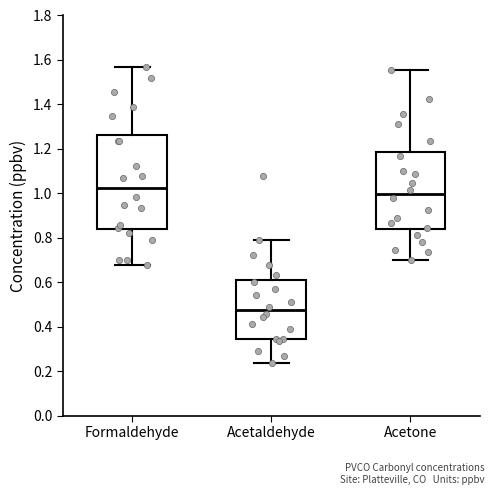

Reading left to right, read every box against the y-axis: the position of its median line, the range the box covers, and the ends of its whiskers. The values are not printed on the chart, so give them approximately, as read against the axis.

Formaldehyde: median 1.02, box 0.84 to 1.26, whiskers 0.68 to 1.56
Acetaldehyde: median 0.48, box 0.34 to 0.60, whiskers 0.24 to 0.78
Acetone: median 1.00, box 0.84 to 1.18, whiskers 0.70 to 1.56